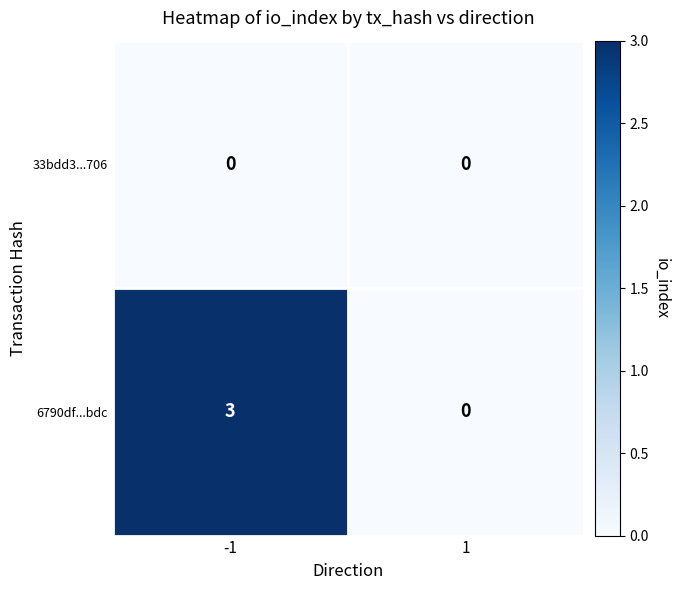

How many data points does each series have?

2